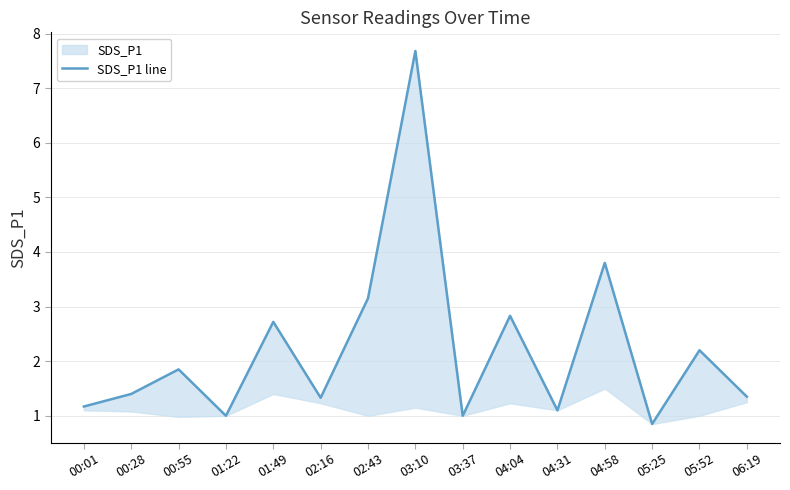

What is the label of the 3rd point from the left?

00:55